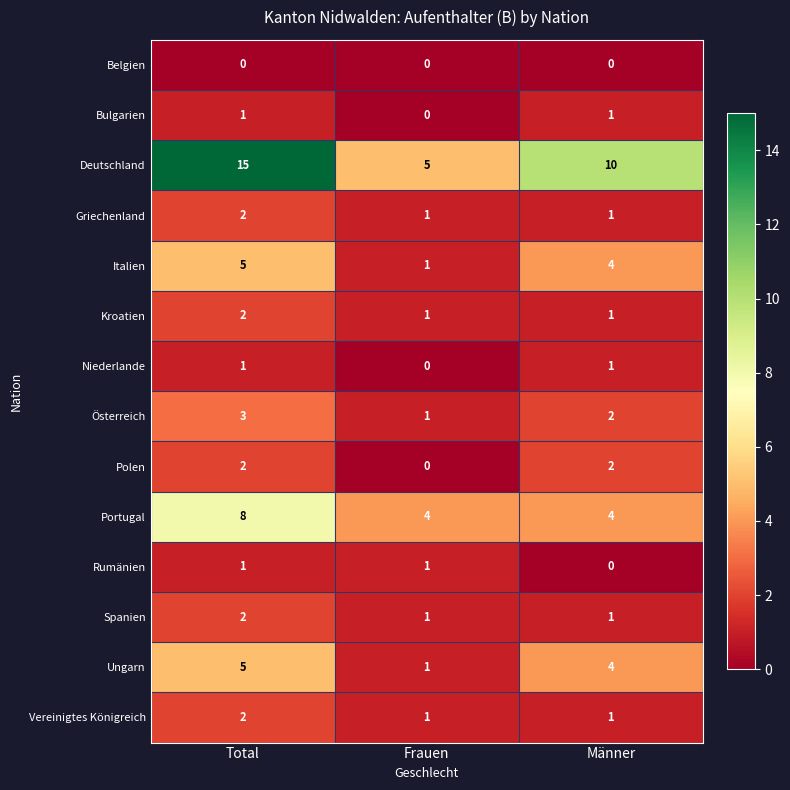

Which category has the highest value in the Österreich series?

Total